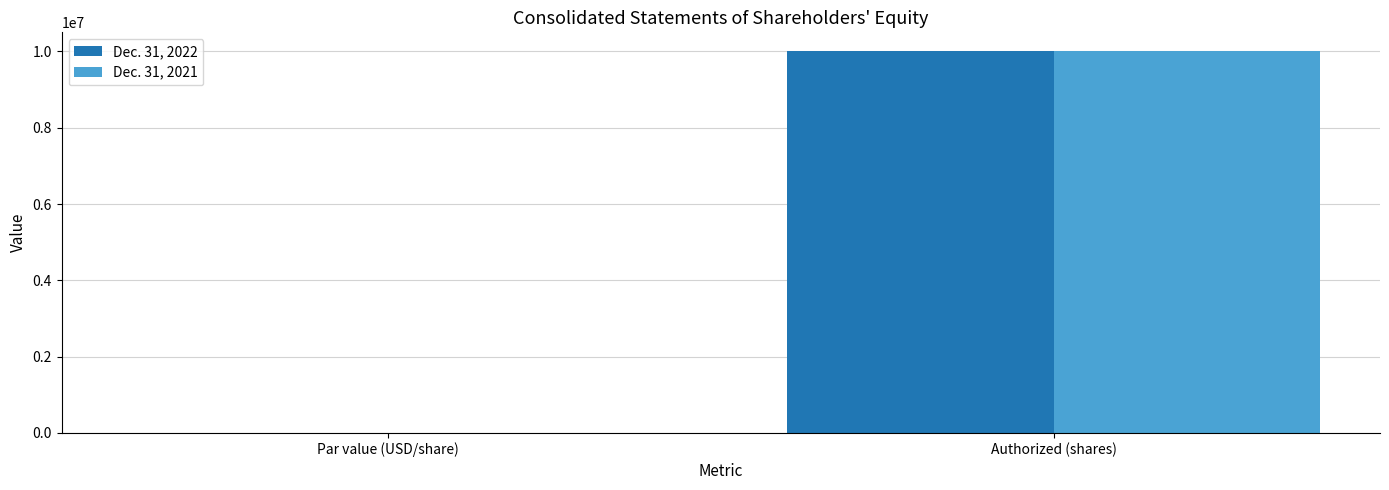

The value of Dec. 31, 2022 at Par value (USD/share) is 0.0. True or false?

True